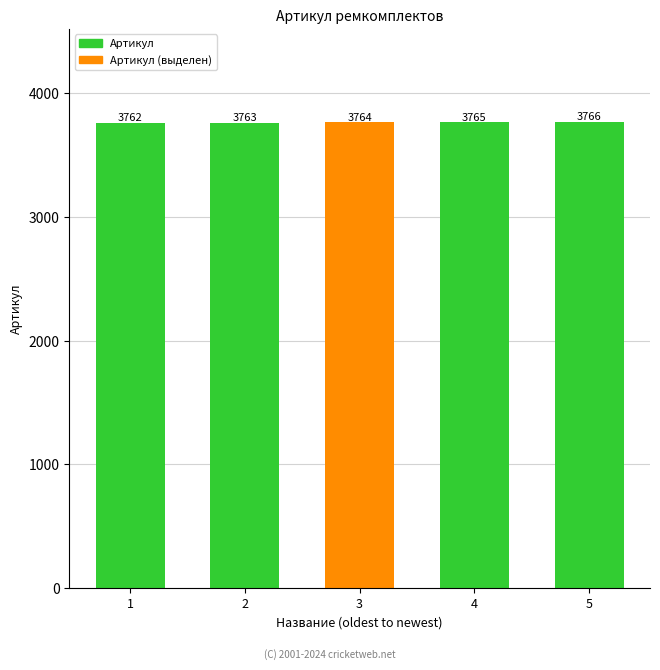

Where is the data nearest to the value 3764?

3